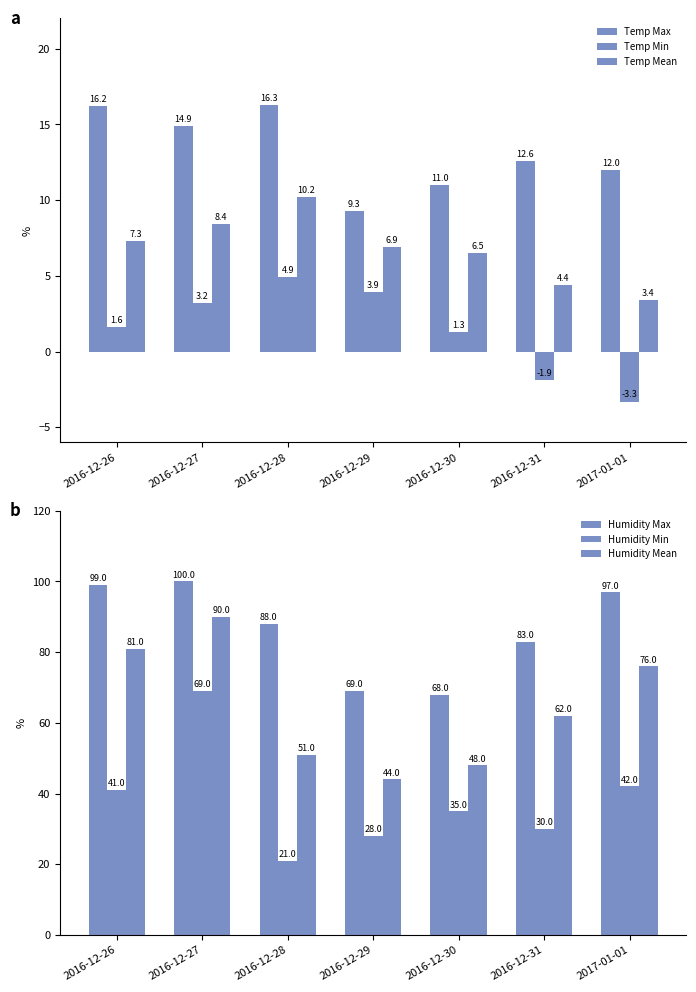

At which label does Humidity Mean reach its peak?

2016-12-27